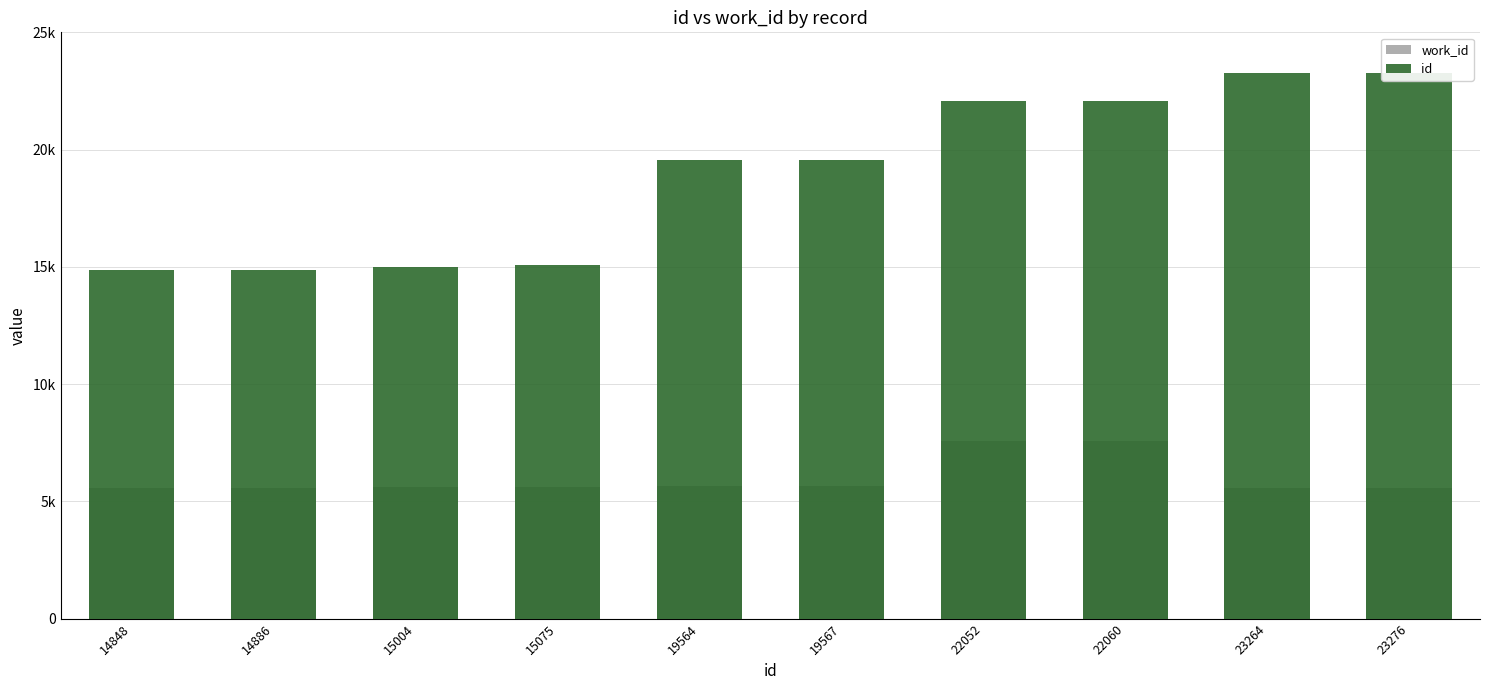

What is the total value across all series at 15004?

20618